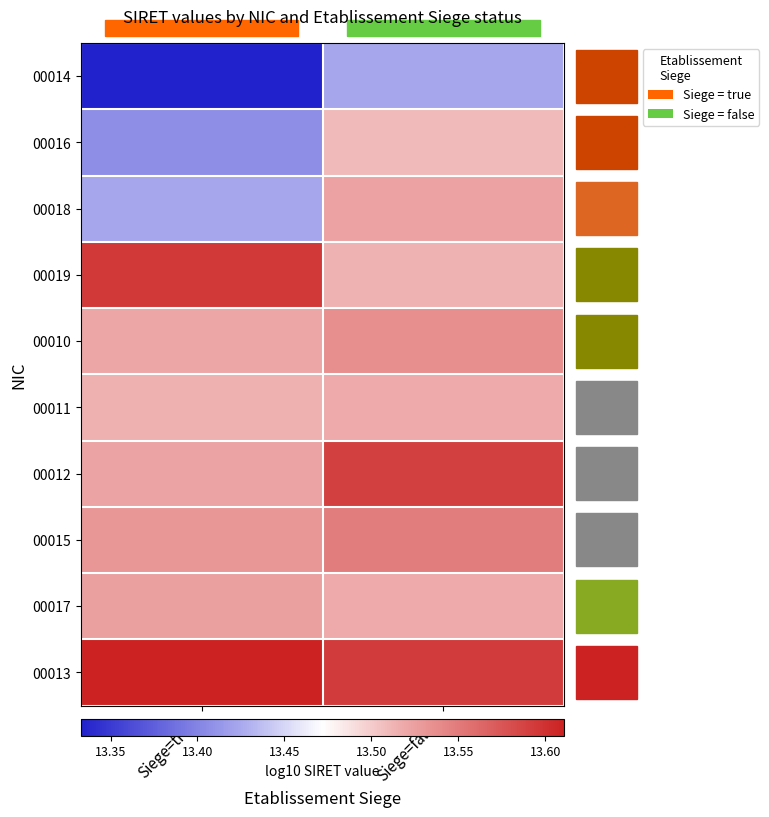

Reading left to right, transcribe all the data shown in this chart.

00014: Siege=true=13.3	Siege=false=13.4
00016: Siege=true=13.4	Siege=false=13.5
00018: Siege=true=13.4	Siege=false=13.5
00019: Siege=true=13.6	Siege=false=13.5
00010: Siege=true=13.5	Siege=false=13.5
00011: Siege=true=13.5	Siege=false=13.5
00012: Siege=true=13.5	Siege=false=13.6
00015: Siege=true=13.5	Siege=false=13.5
00017: Siege=true=13.5	Siege=false=13.5
00013: Siege=true=13.6	Siege=false=13.6